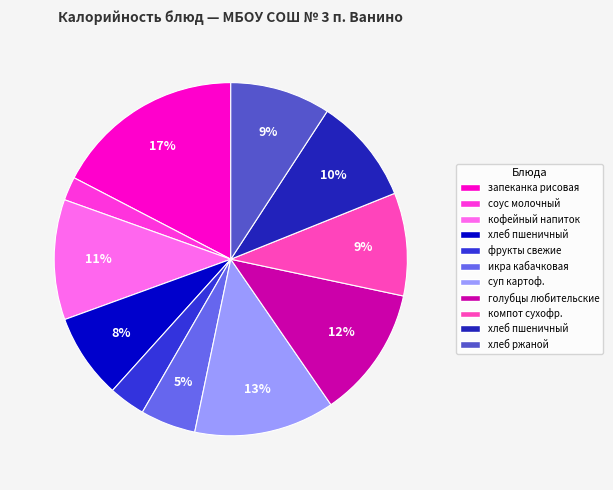

To the nearest percent, what is the average slice percentage?

9%